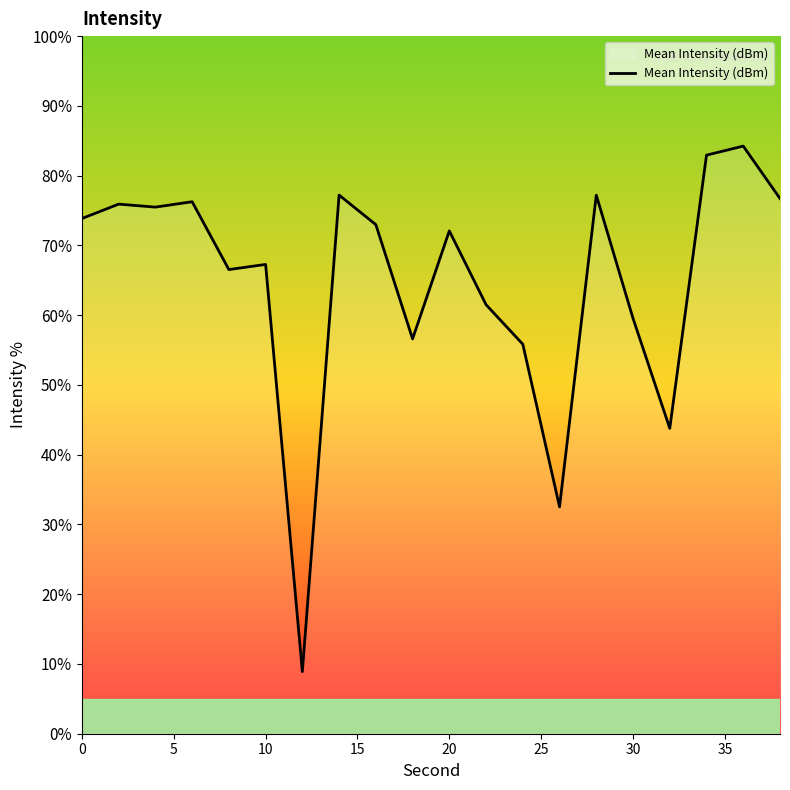

Does the chart have visible grid lines?

No